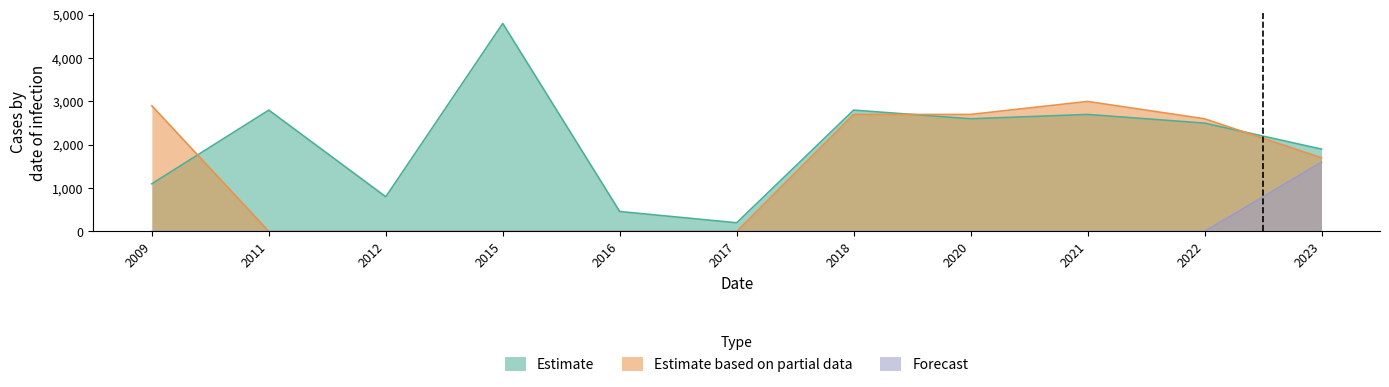

How many lines are shown in the chart?

3